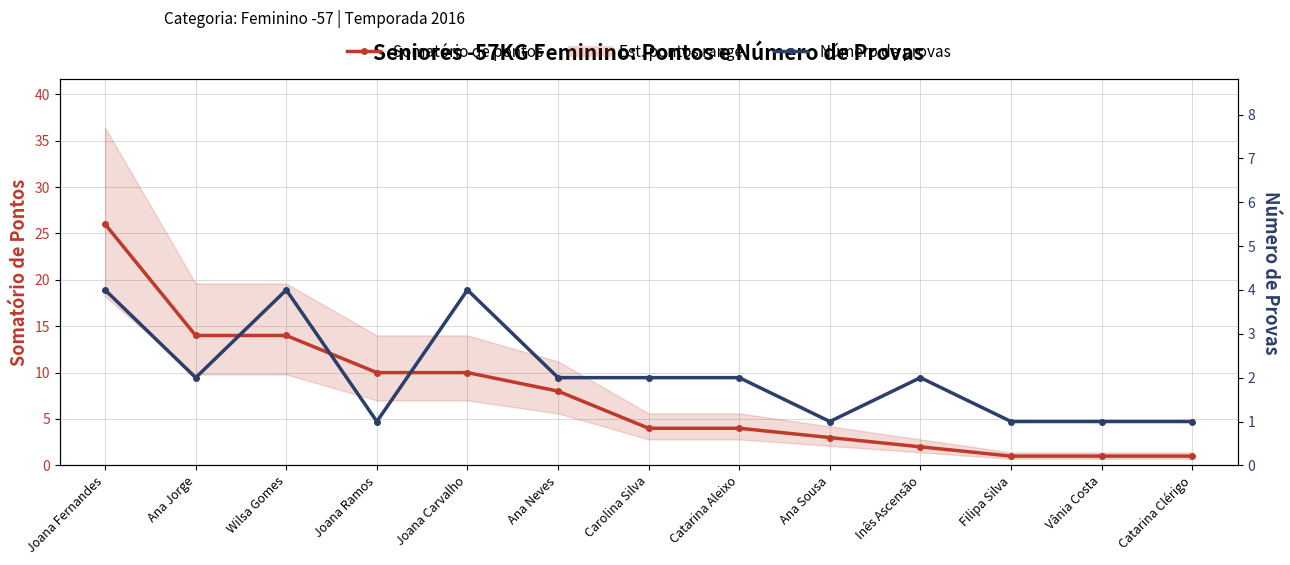

Is this an area chart (filled region under the line)?

No